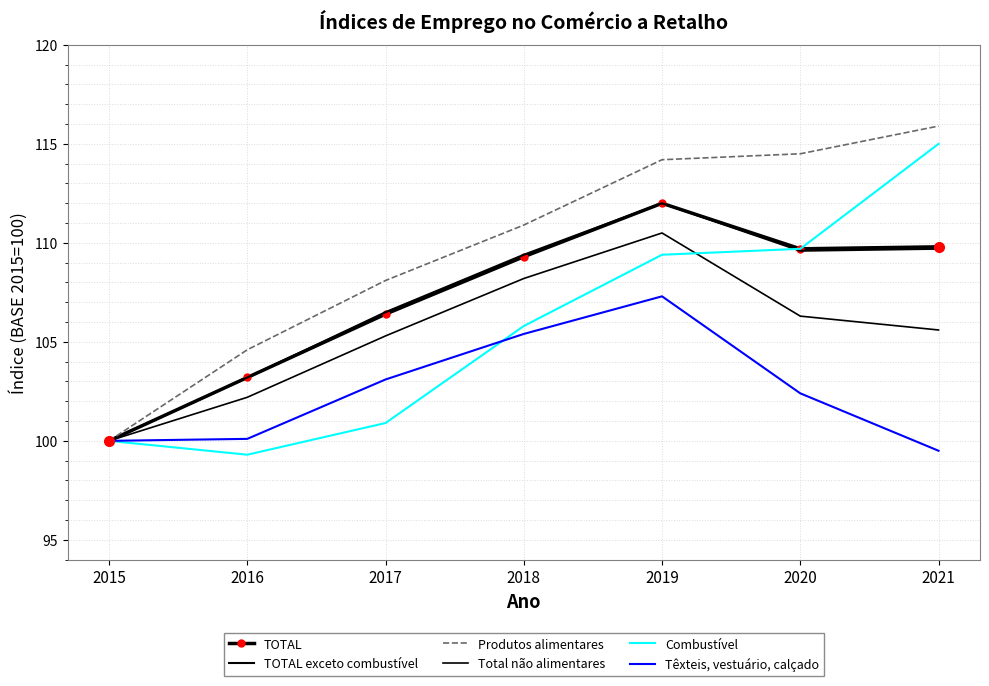

Count the number of categories in the chart.

7